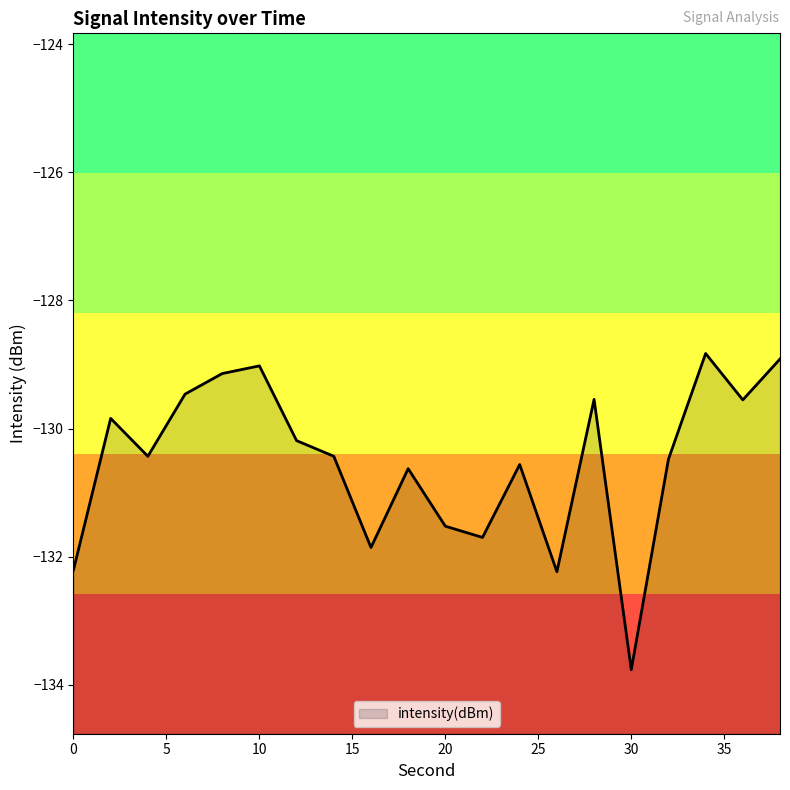

True or false: the data has more than 0 interior local peaks.

True